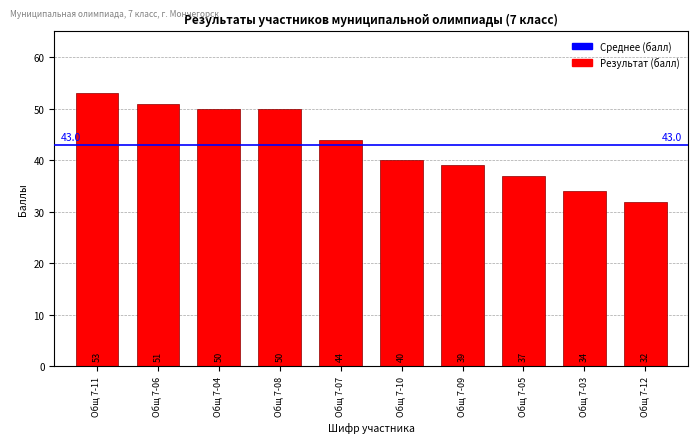

Count the number of data series in this chart.

1